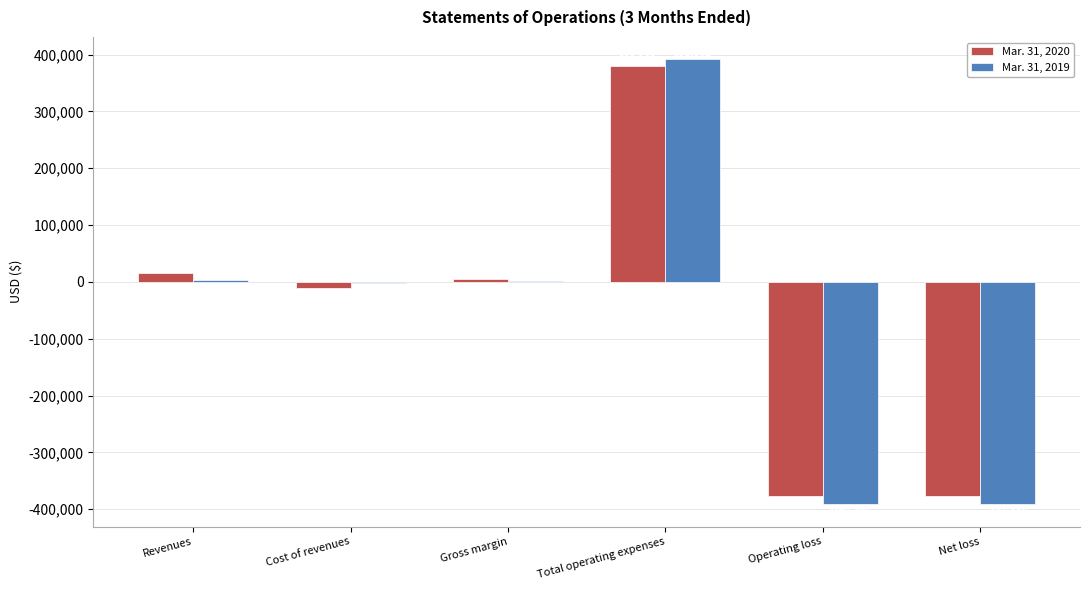

How many values in Mar. 31, 2019 are above zero?

3